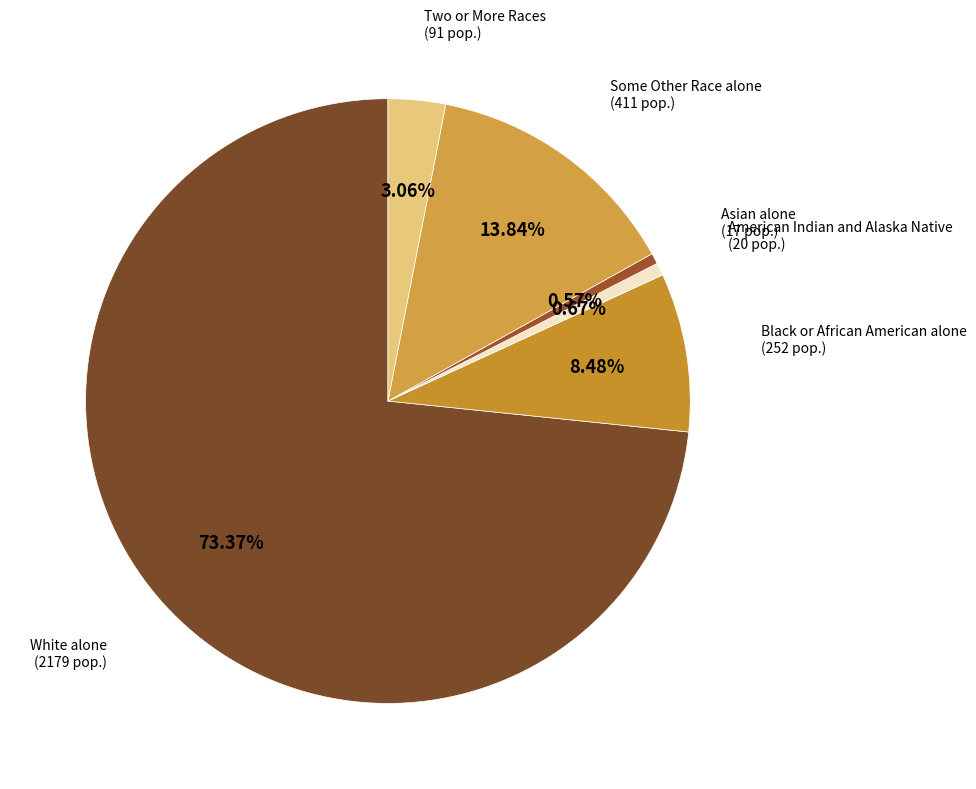

Which category has the biggest portion of the pie?

White alone